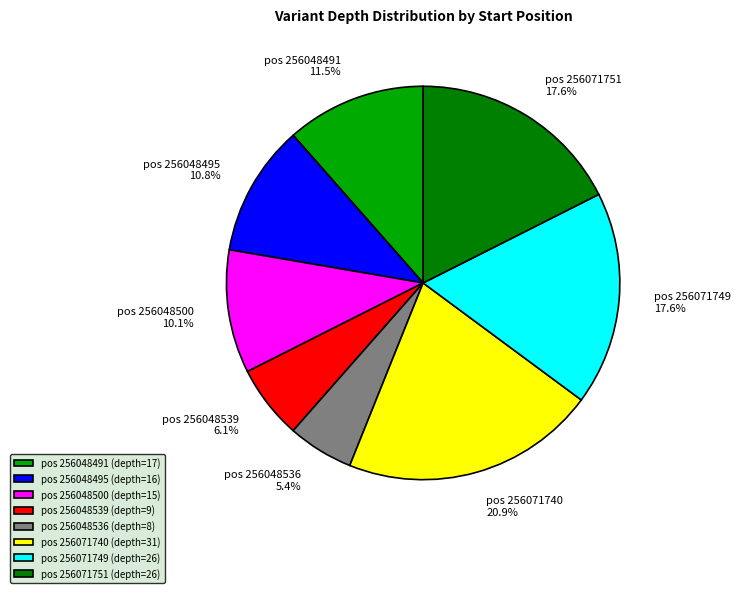

Is there any slice that represents more than half of the pie?

No